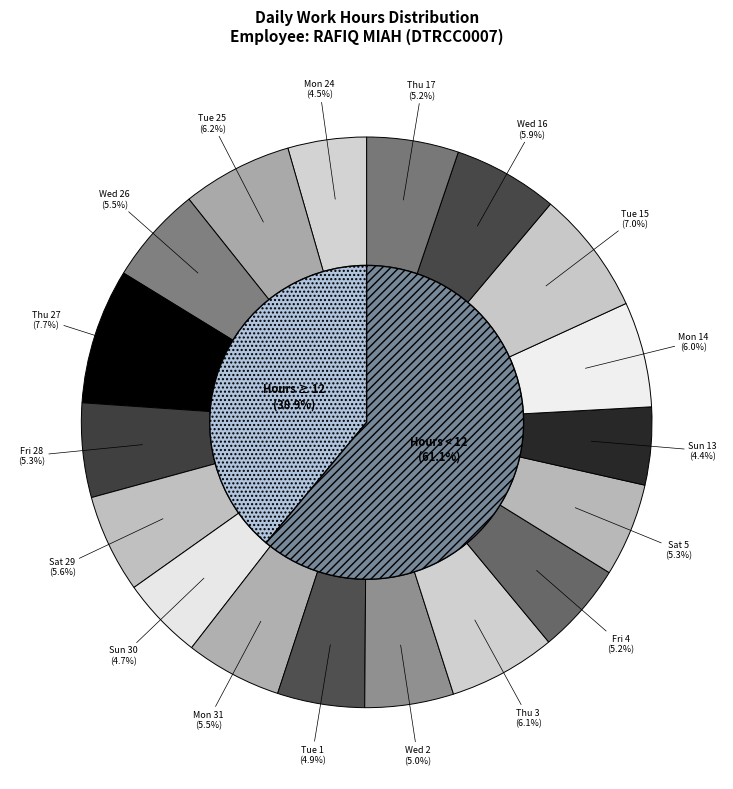

To the nearest percent, what percentage of the pie is Sat 5?

5%